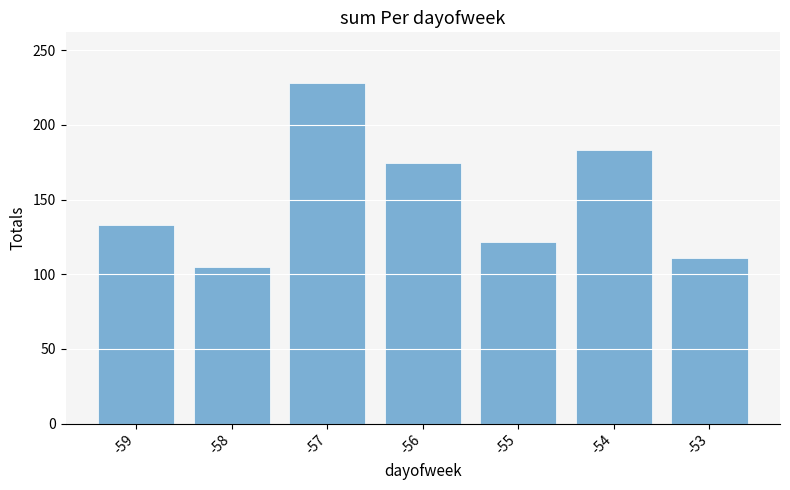

What is the maximum value shown in the chart?

227.8